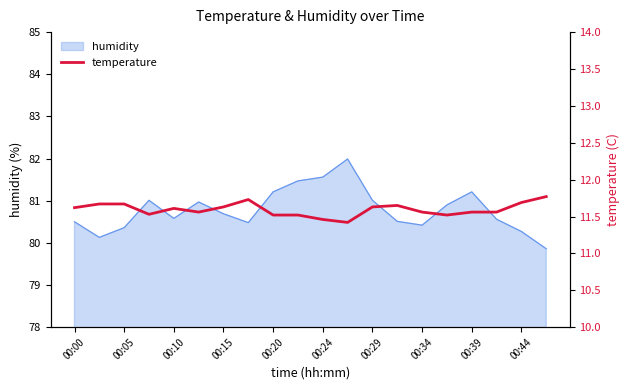

What is the minimum value shown in the chart?

11.4